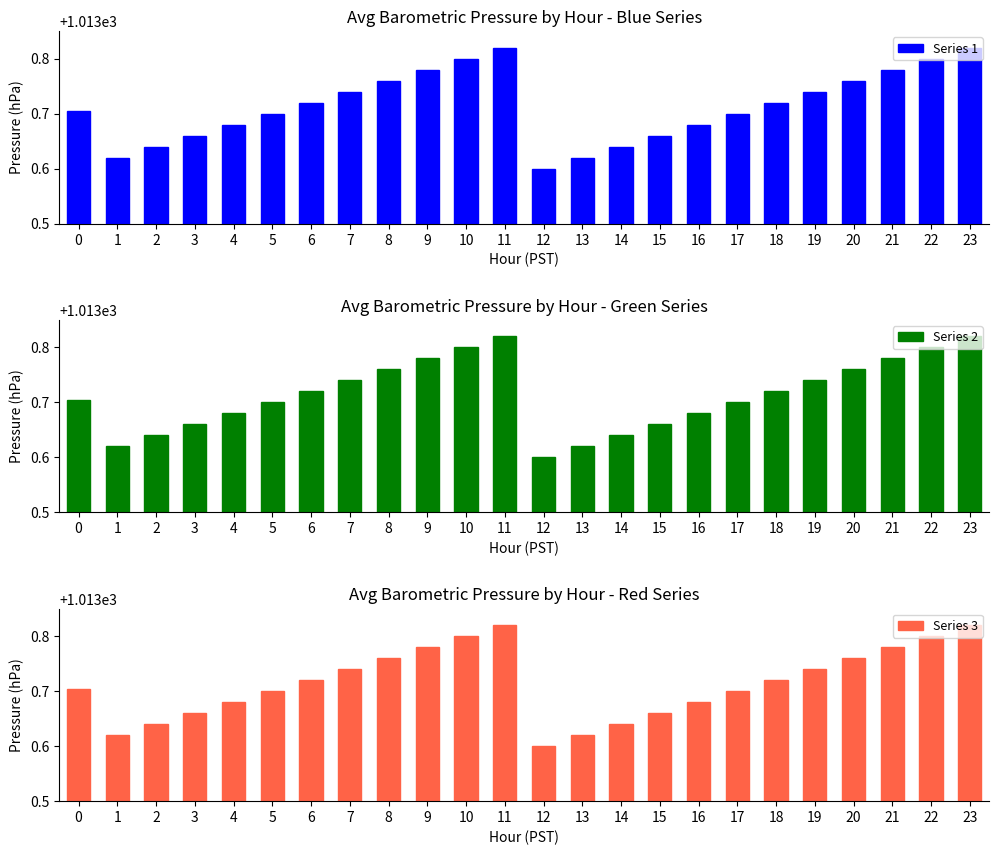

What is the difference between the Series 1 values at 1 and 22?

0.2